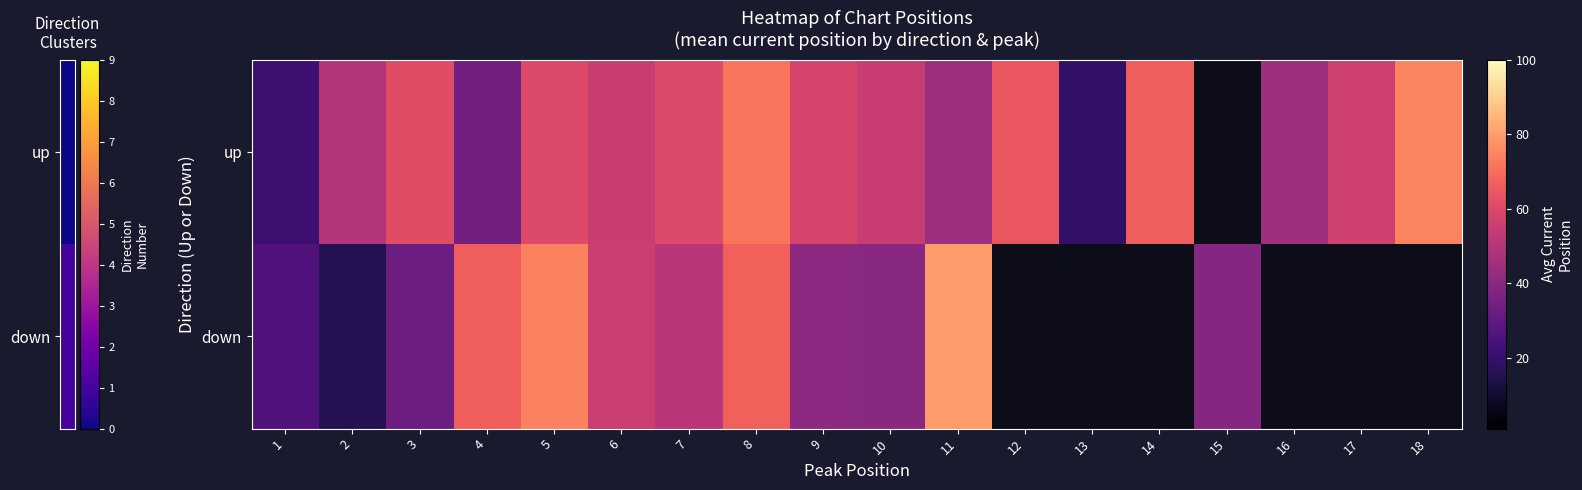

Rank the series by their average value, from highest to lowest.

up, down